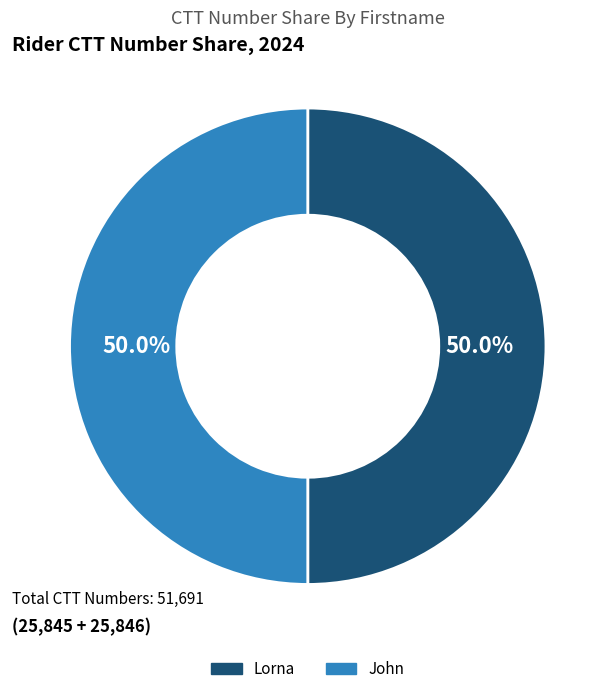

How many segments does this pie chart have?

2